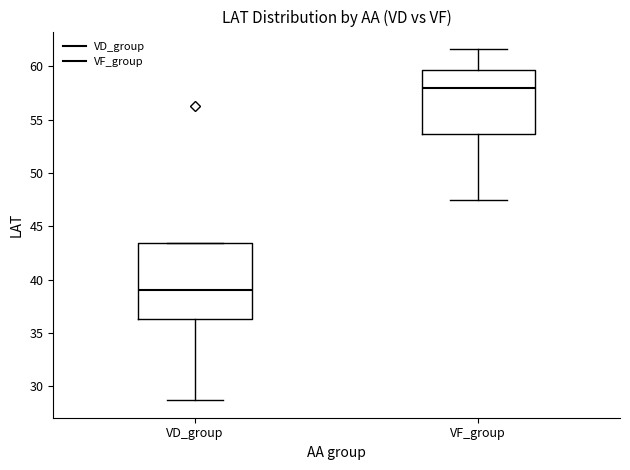

Reading left to right, transcribe this box plot: for each box, give where its median line is, the range the box spans, and where its two whiskers end, as read against the y-axis. The values are not printed on the chart, so give them approximately, as read against the axis.

VD_group: median 39.0, box 36.5 to 43.5, whiskers 28.5 to 43.5
VF_group: median 58.0, box 53.5 to 59.5, whiskers 47.5 to 61.5